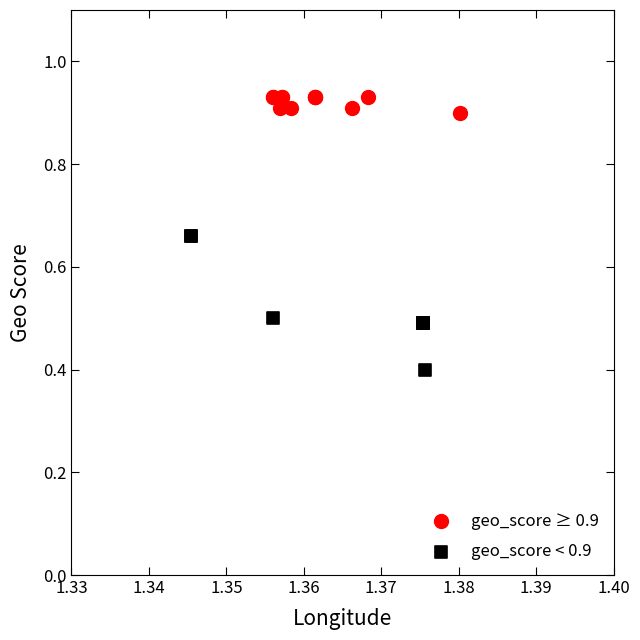

Which series has the largest Y range (max minus min)?

geo_score < 0.9